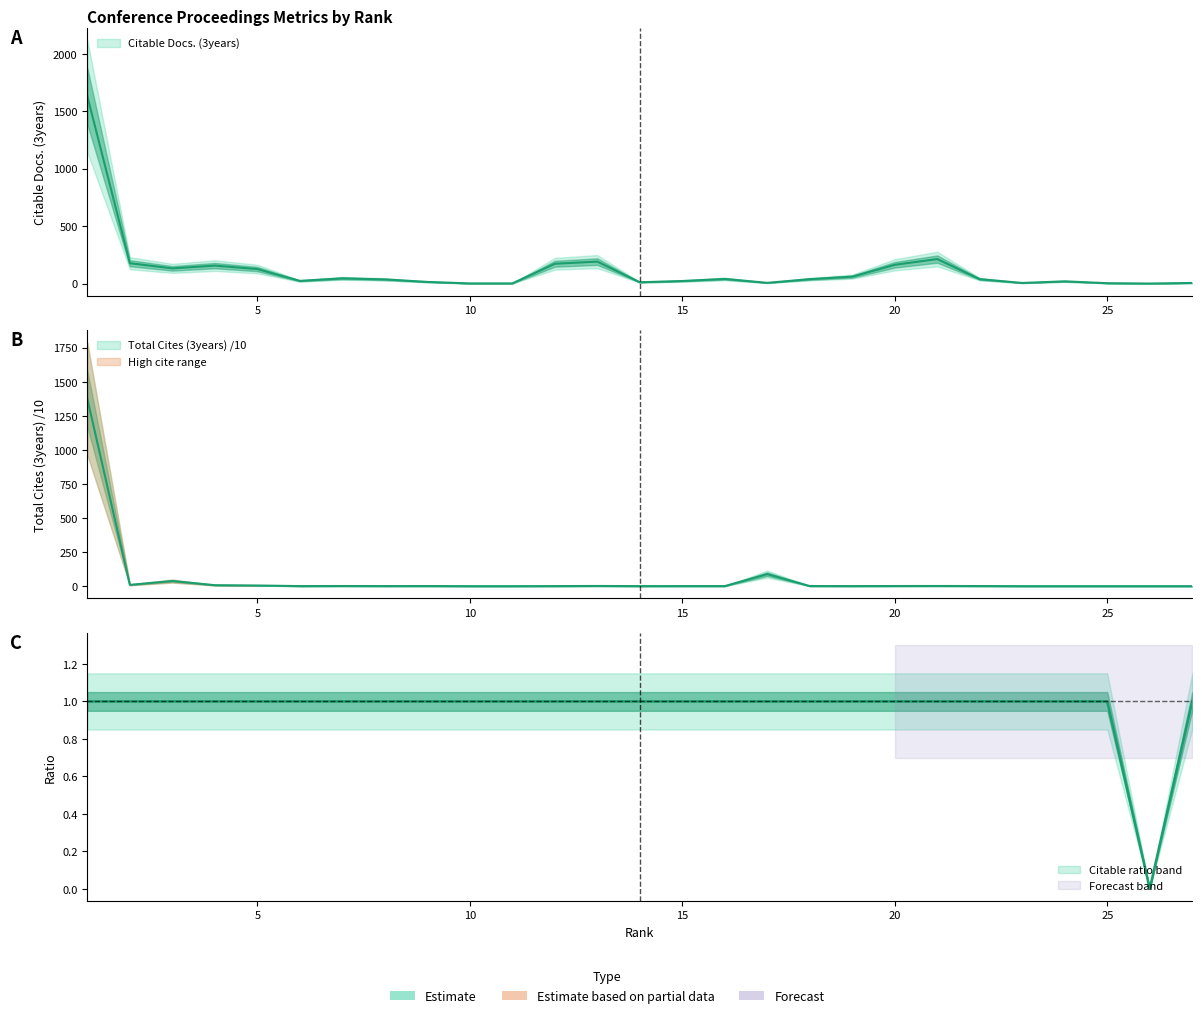

Between 22 and 20, which is larger?

20